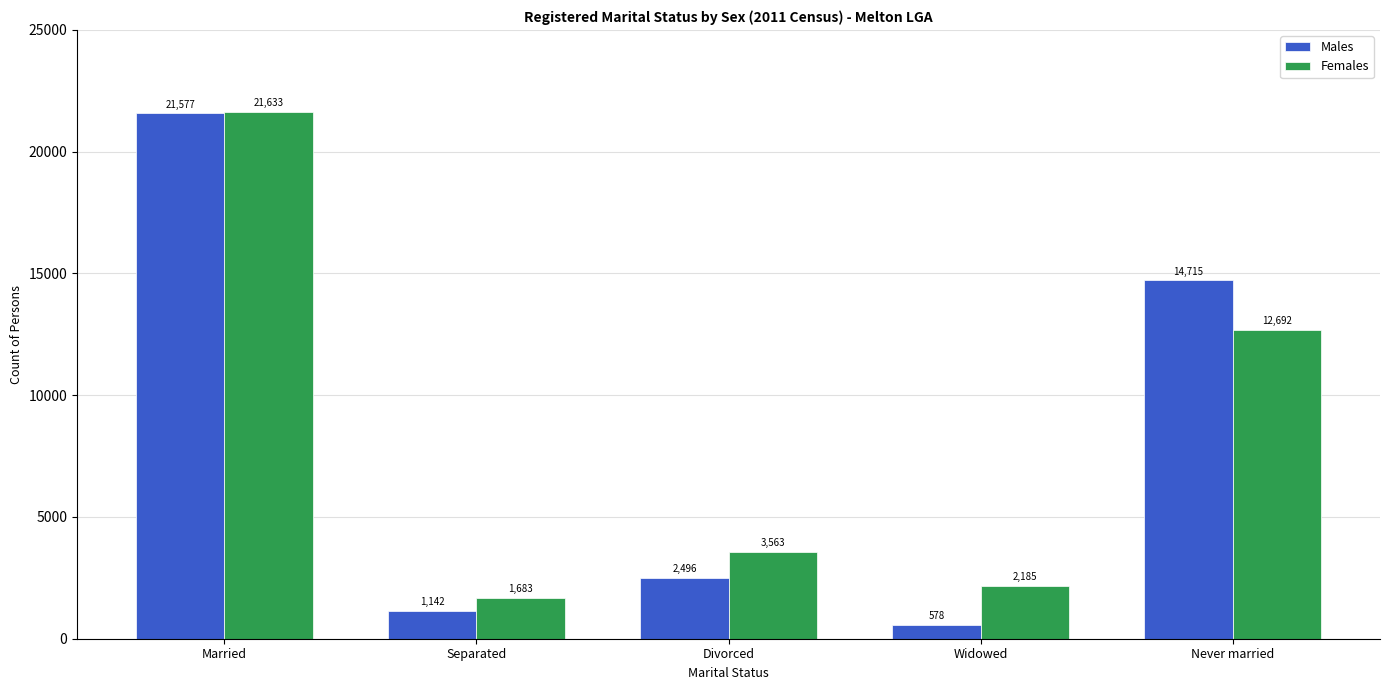

How many bars are there in total?

10